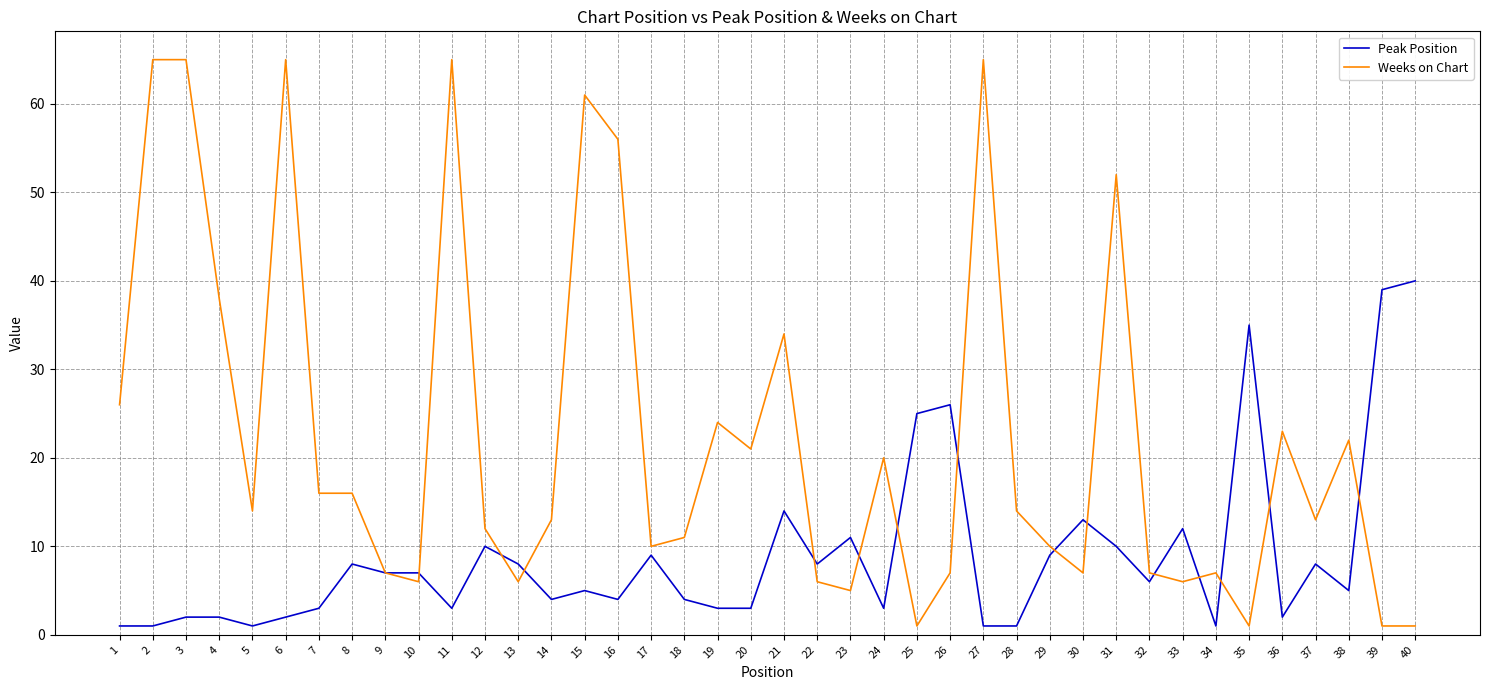

Where is Weeks on Chart nearest to the value 33?

21